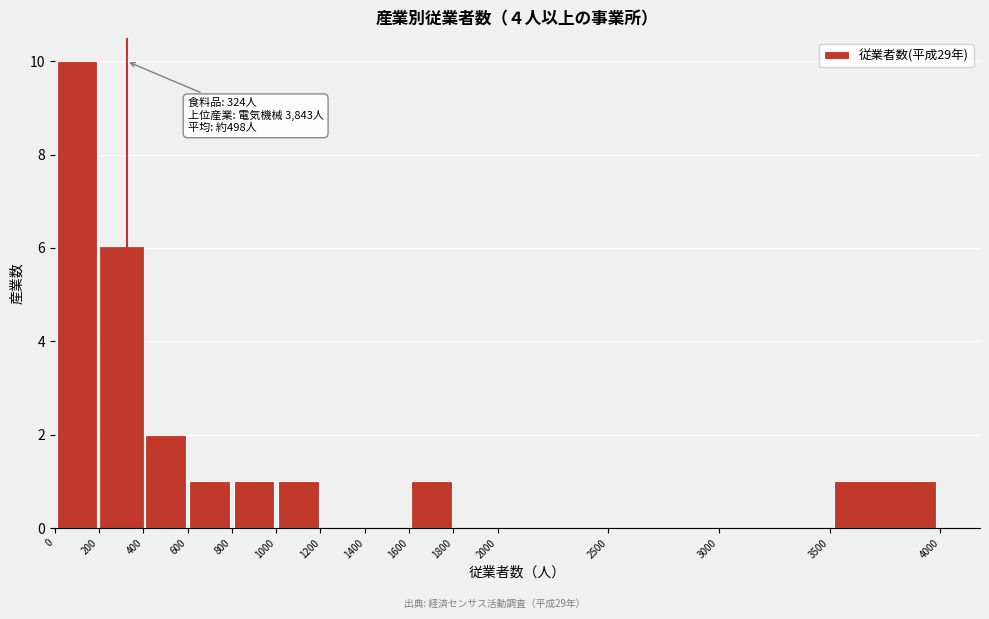

Over which range of the x-axis is the bar tallest?

0 to 200